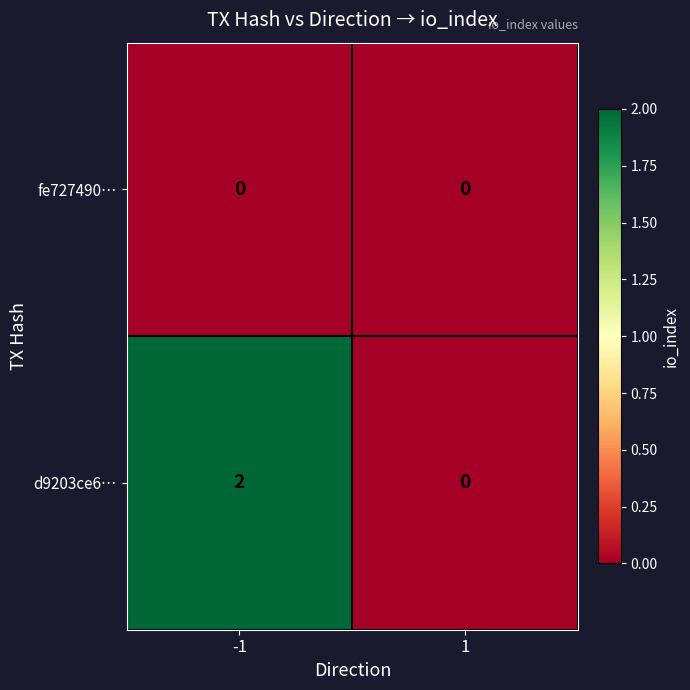

Is it true that fe727490… equals 0 at 1?

True